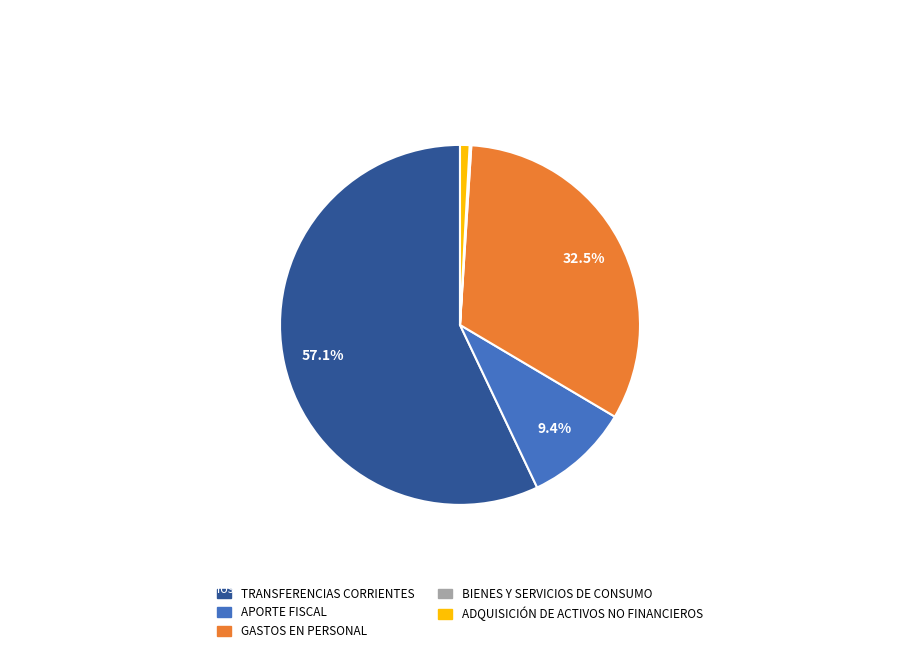

Between ADQUISICIÓN DE ACTIVOS NO FINANCIEROS and TRANSFERENCIAS CORRIENTES, which is larger?

TRANSFERENCIAS CORRIENTES